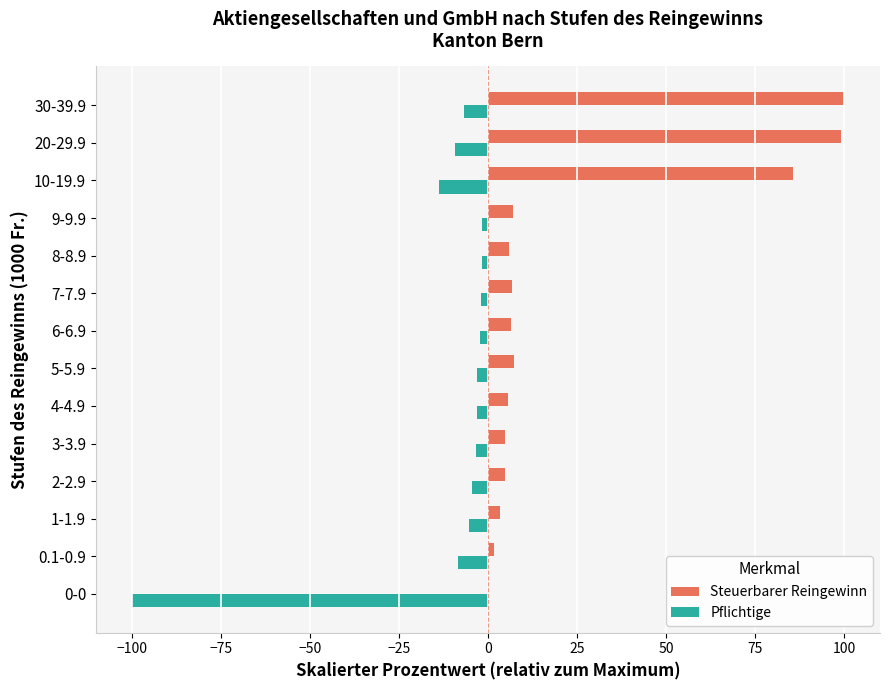

The Steuerbarer Reingewinn series shows 0.0 at 0-0. True or false?

True